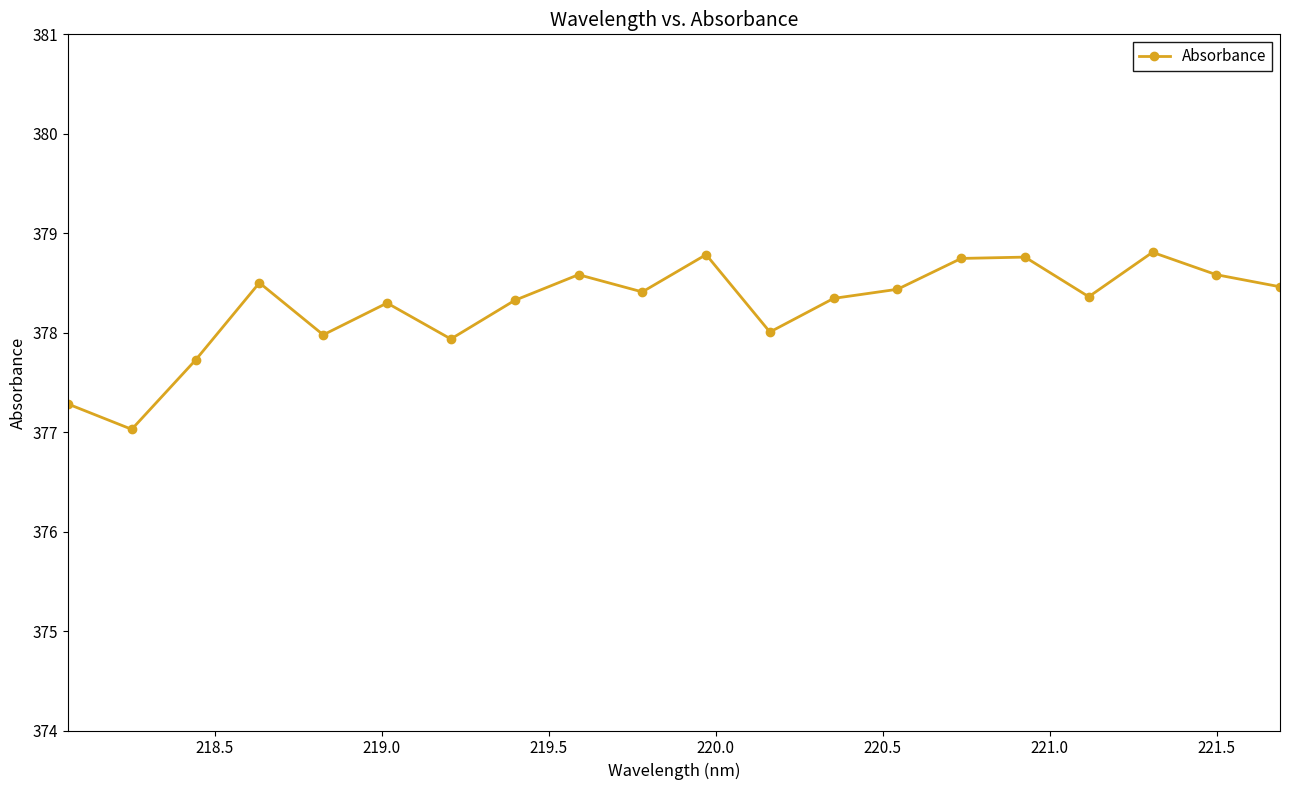

What is the value of the 11th point from the left?

378.8